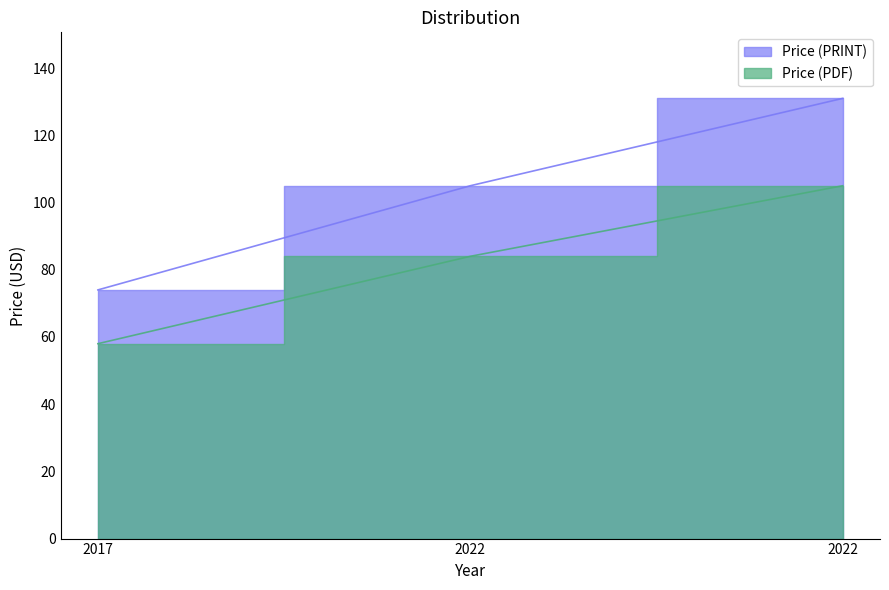

What is the sum of the Price (PDF) values at 2022 and 2022?

189